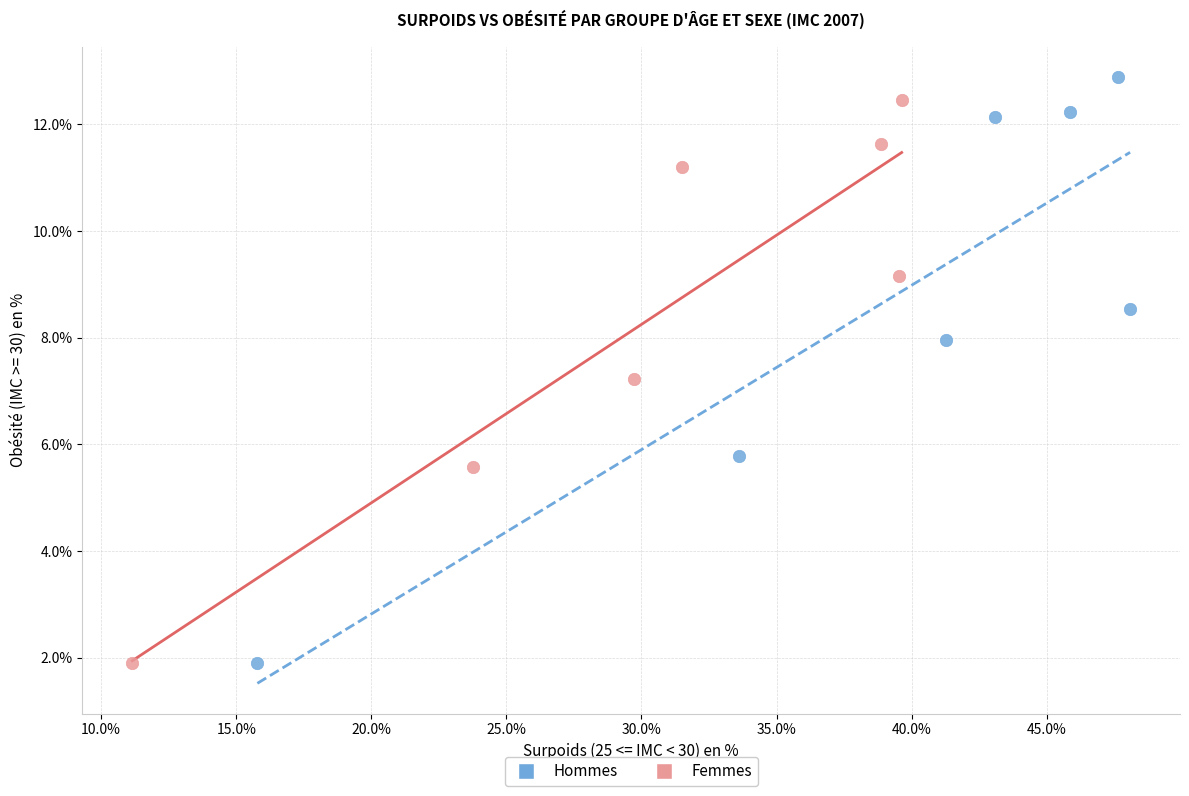

What are all the series names shown in the legend?

Hommes, Femmes